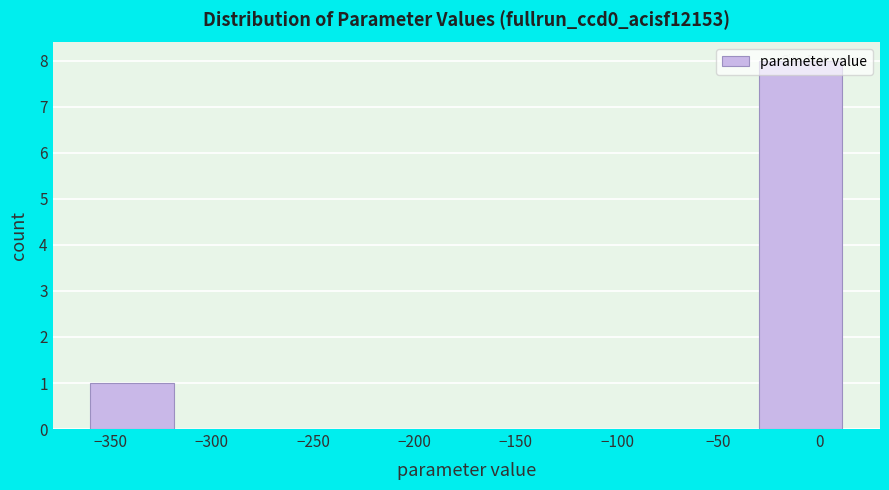

Reading left to right, list every bar in this chart as the range it spans on the x-axis followed by its height. Neither the bar edges nor the heights are printed on the chart, so give them approximately, as read against the axes.

-360 to -320: 1
-320 to -280: 0
-280 to -235: 0
-235 to -195: 0
-195 to -155: 0
-155 to -115: 0
-115 to -70: 0
-70 to -30: 0
-30 to 10: 8